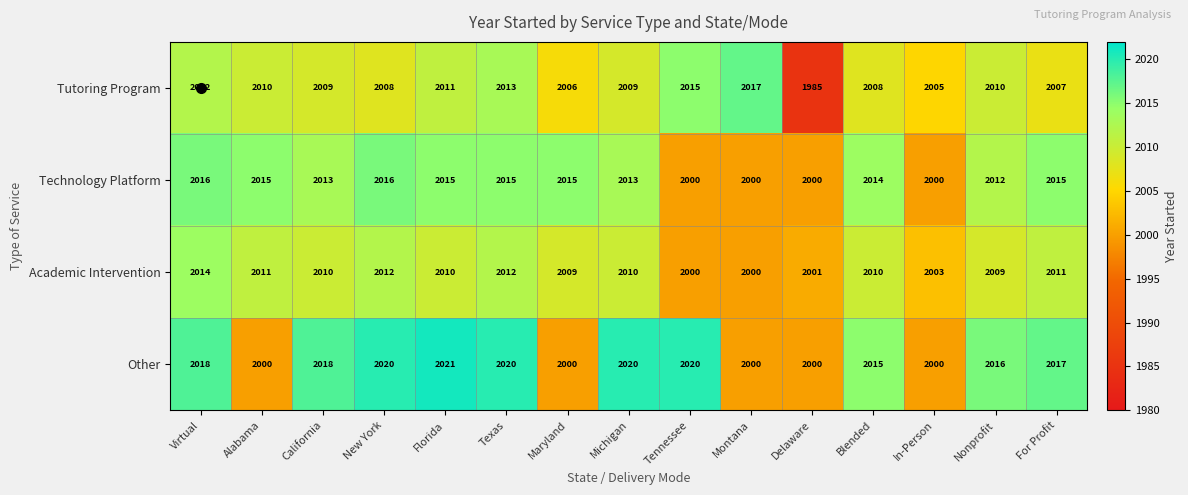

What is the difference between the second highest and second lowest values in the Tutoring Program series?

10